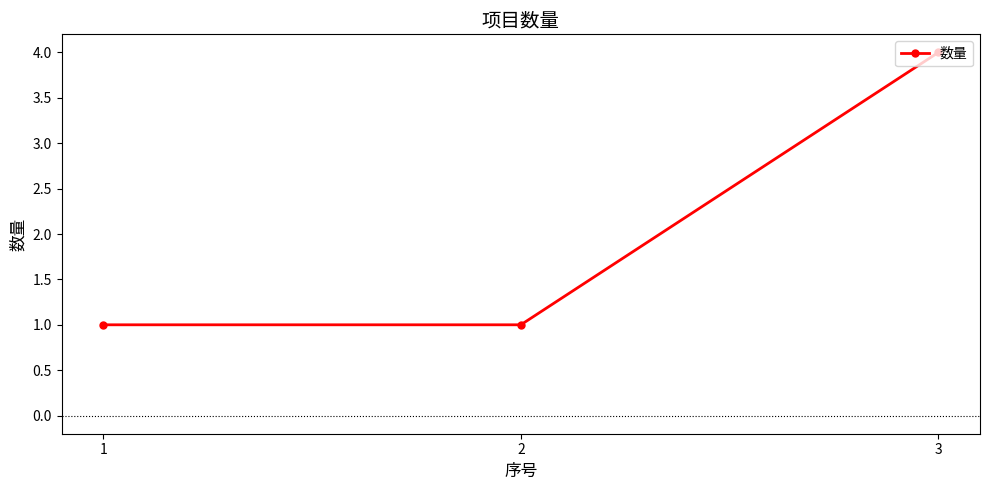

What is the change in value from 1 to 3?

+3